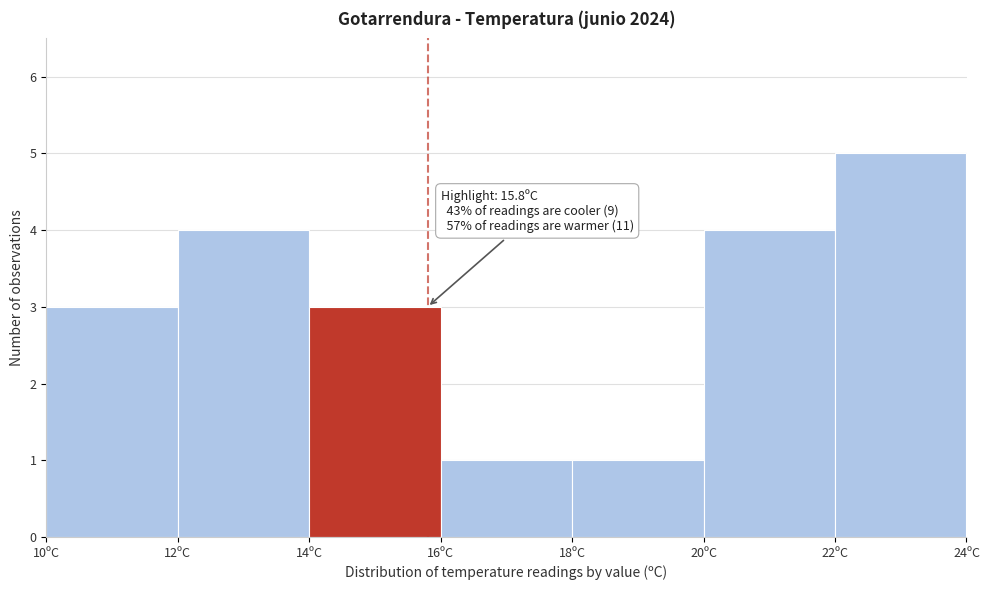

Which range on the x-axis has the tallest bar?

22 to 24